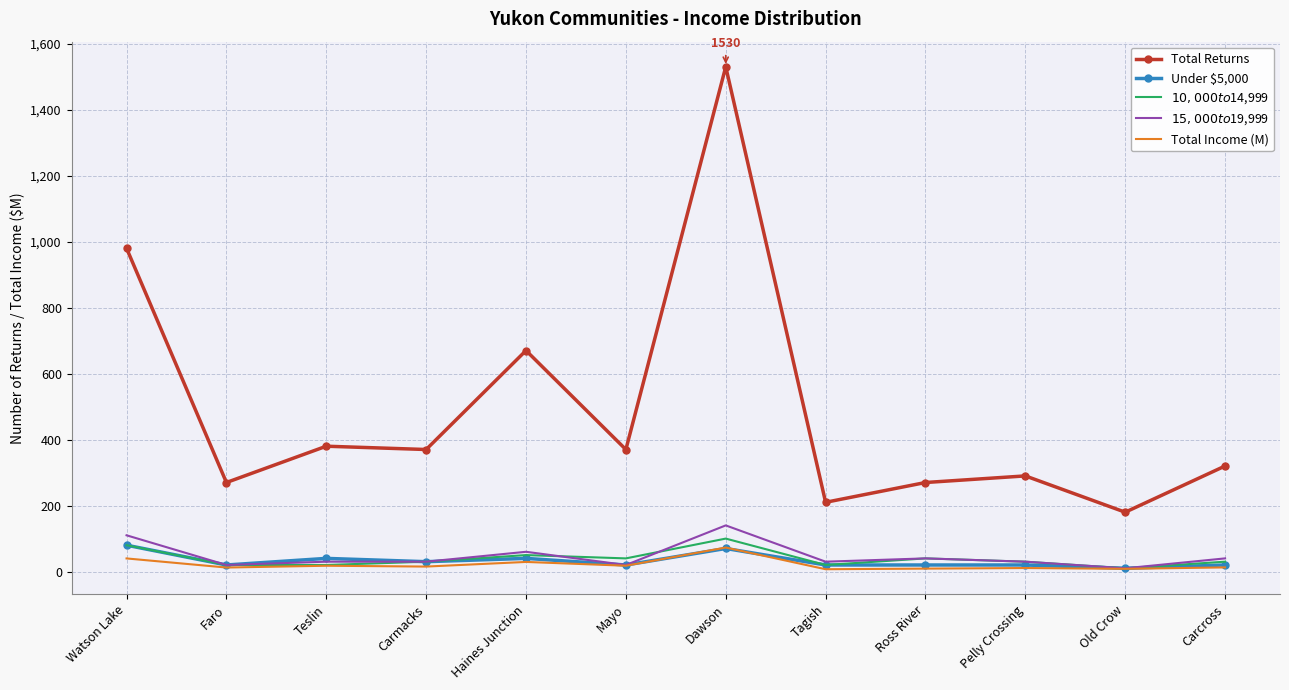

Which series has the largest total across all categories?

Total Returns